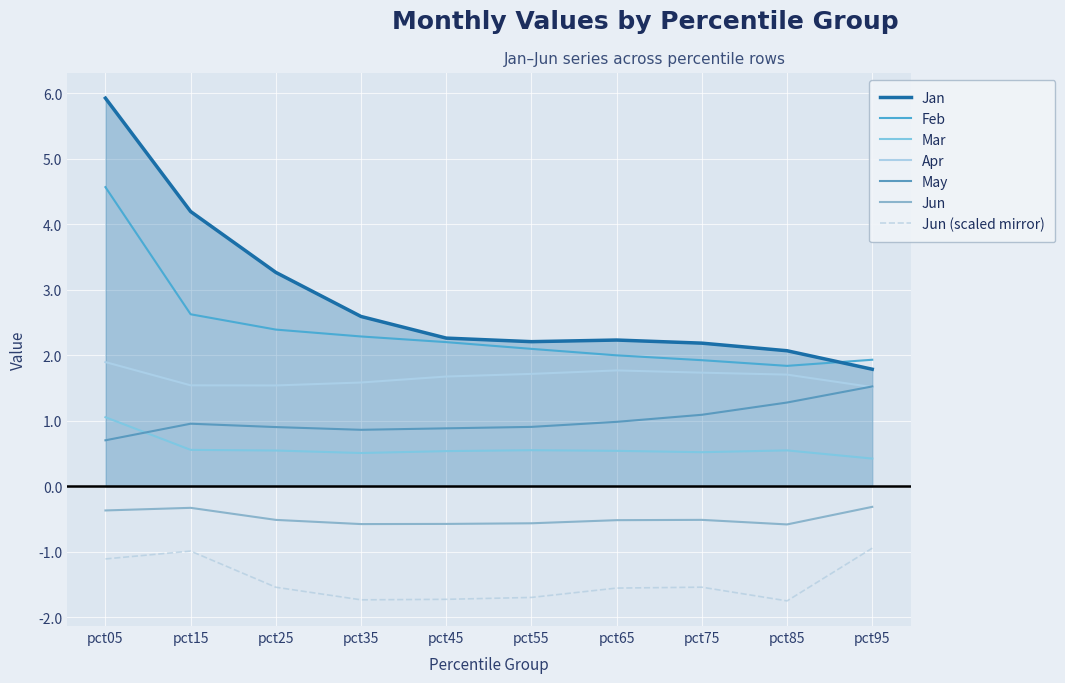

How many lines are shown in the chart?

7